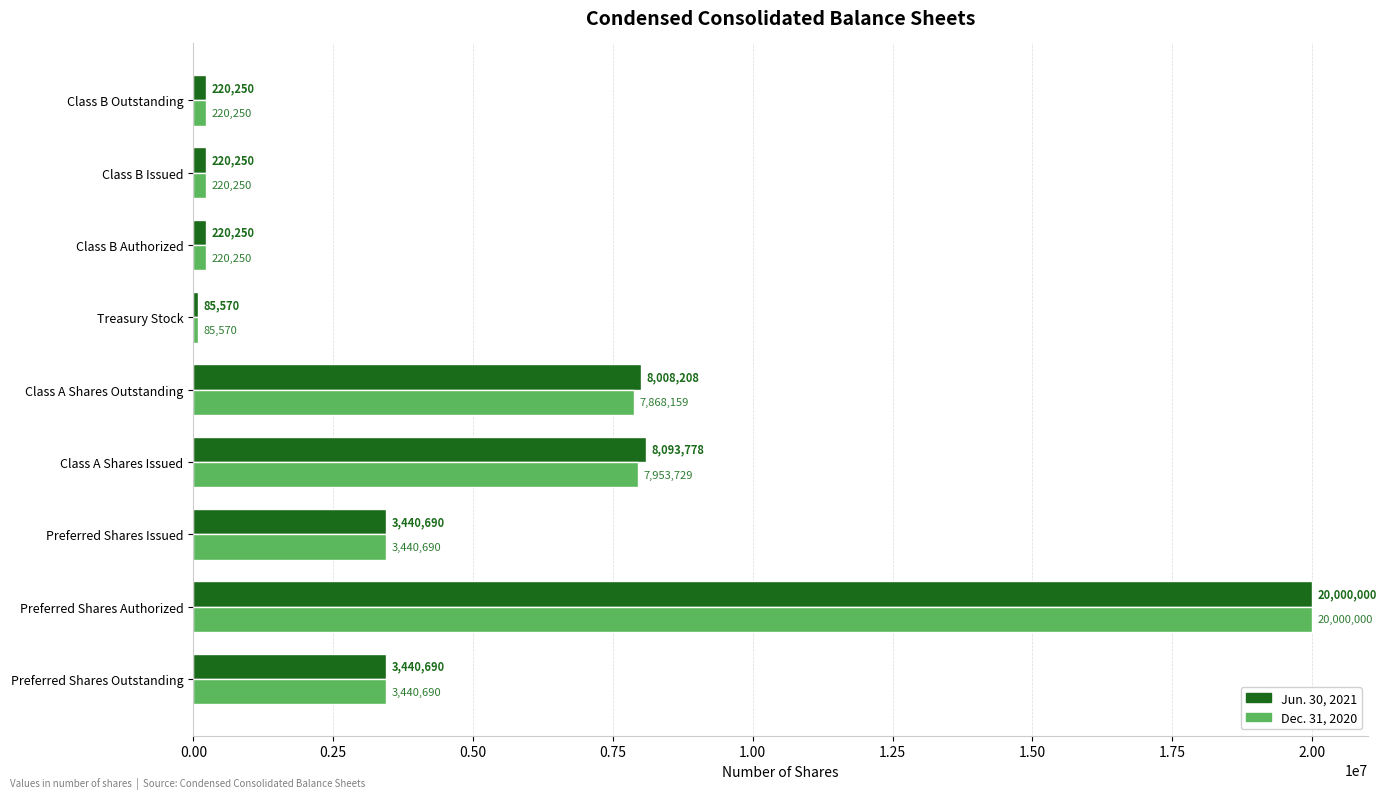

Which series has the largest total across all categories?

Jun. 30, 2021